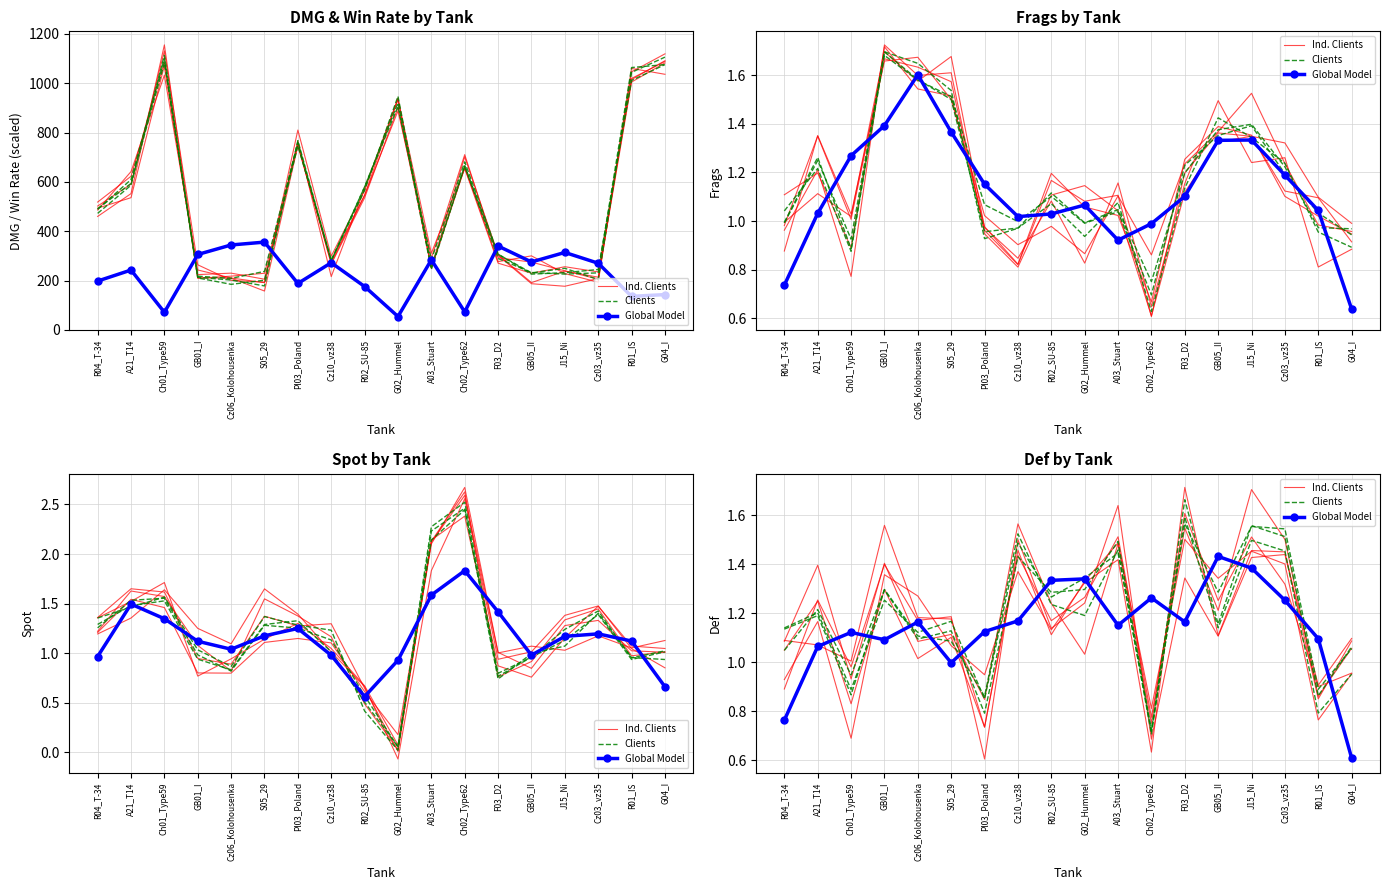

How many interior local peaks does the Global Model series have?

5